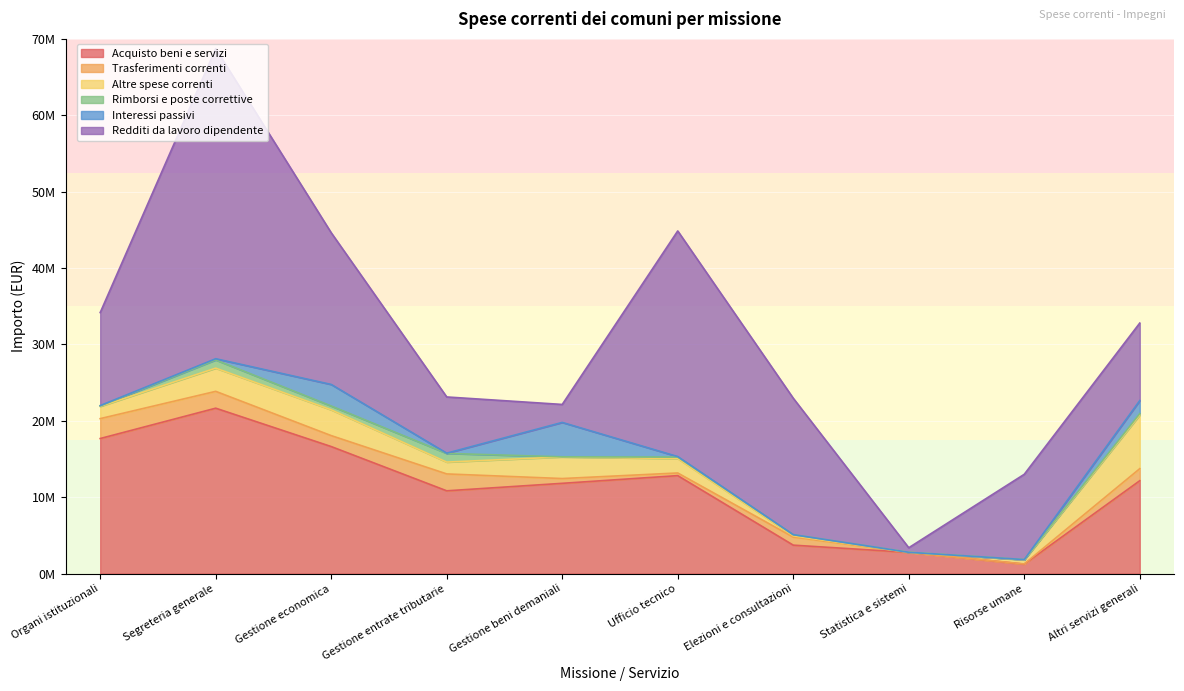

What is the difference between the second highest and second lowest values in the Rimborsi e poste correttive series?

1063382.7